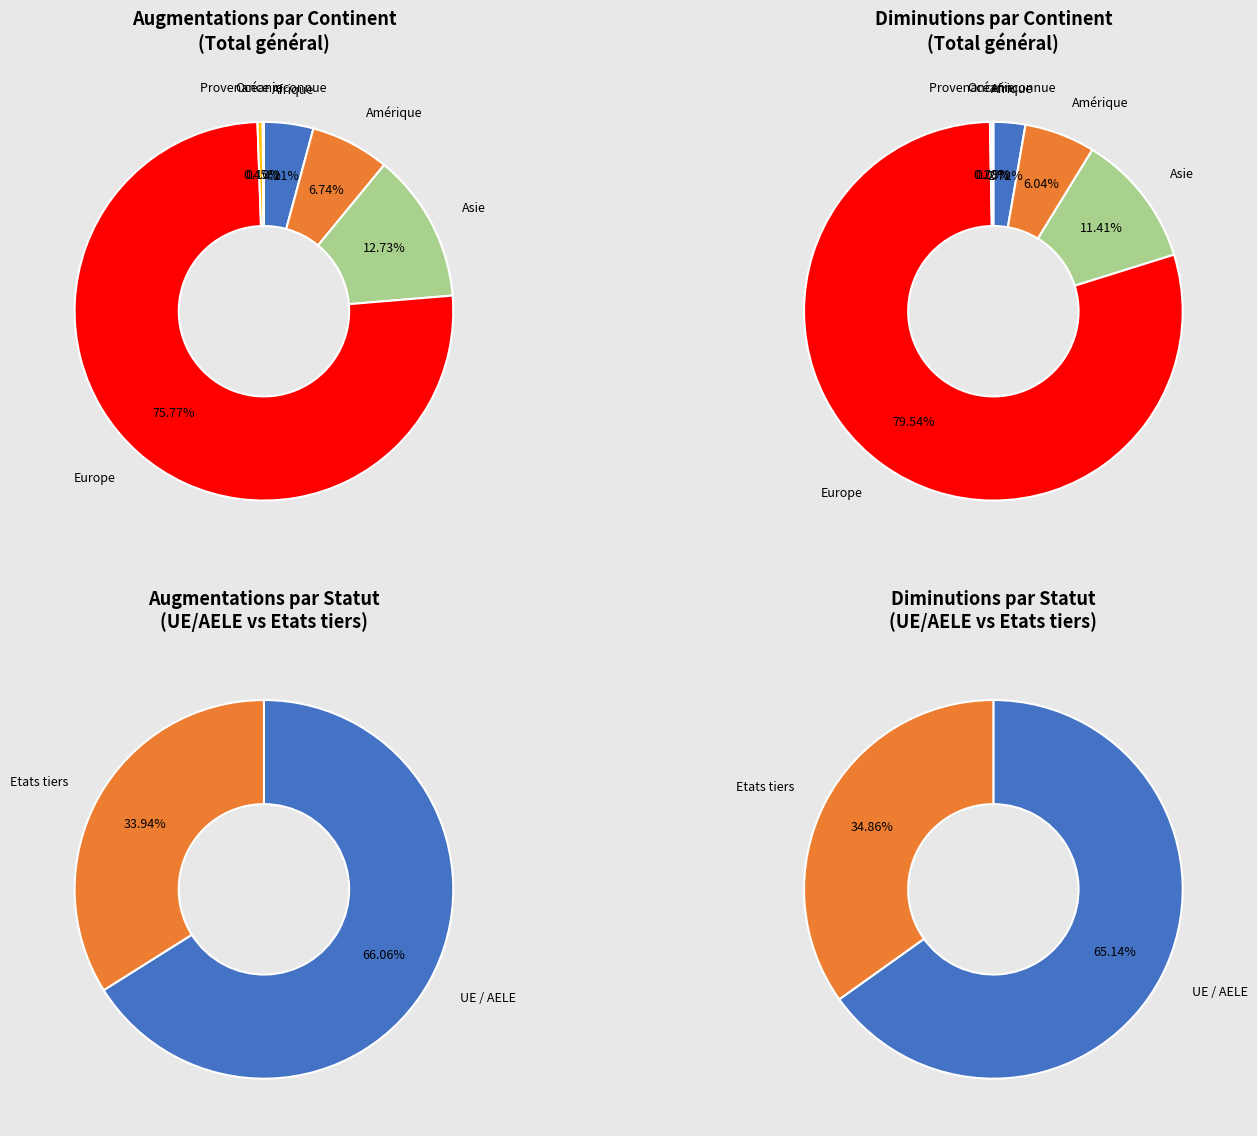

What is the largest slice in the pie chart?

Europe